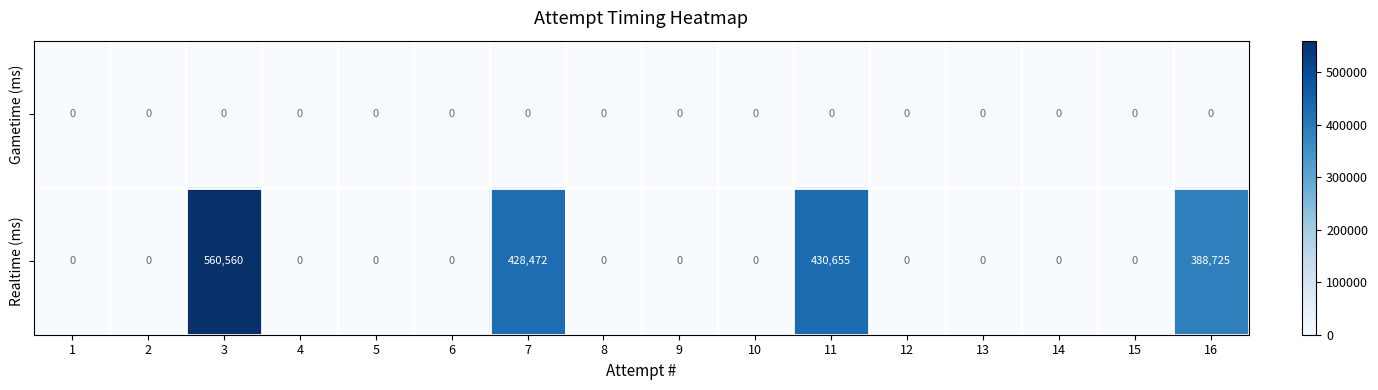

What is the difference between the highest and lowest values at 7?

428472